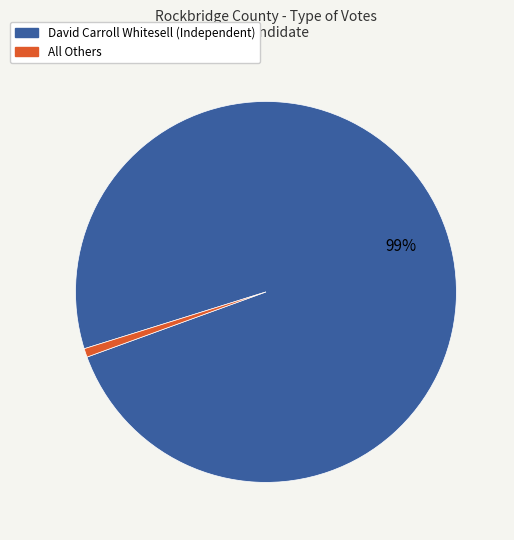

Does any single category account for the majority?

Yes